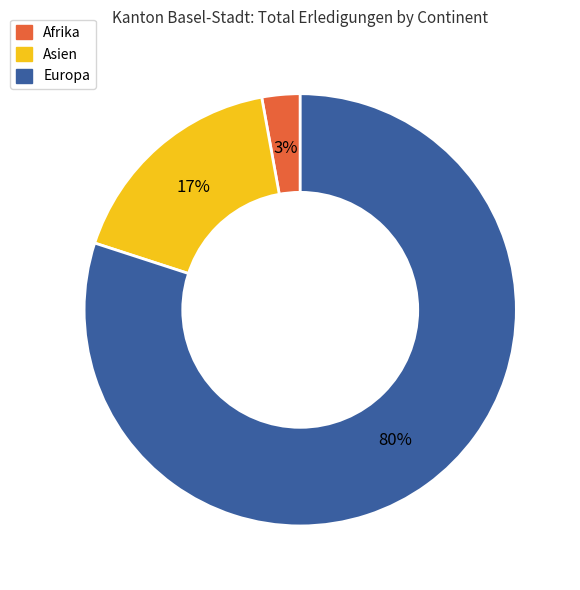

Between Asien and Europa, which is larger?

Europa